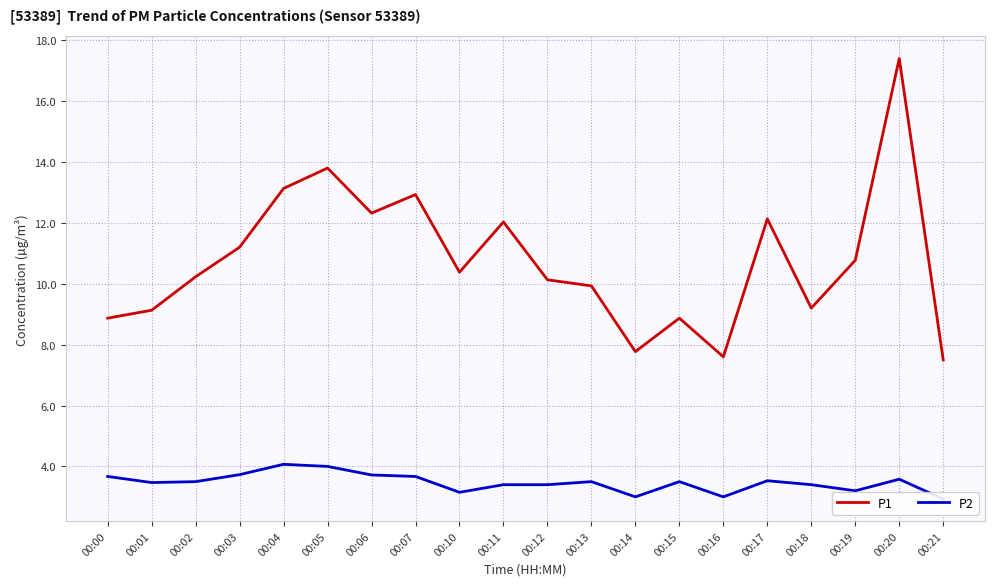

Which series changed the most between 00:02 and 00:07?

P1